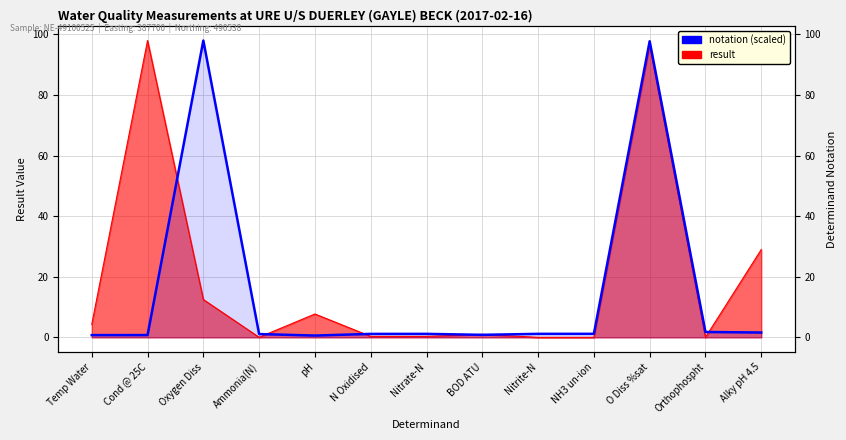

Between Ammonia(N) and Temp Water, which is larger?

Temp Water